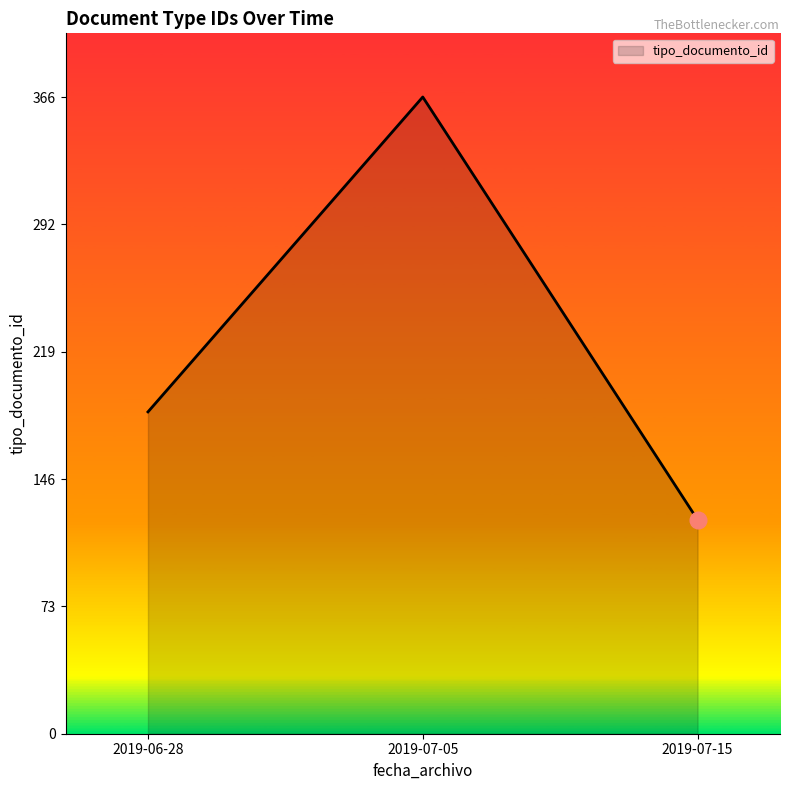

Rank the categories by value from highest to lowest.

2019-07-05, 2019-06-28, 2019-07-15